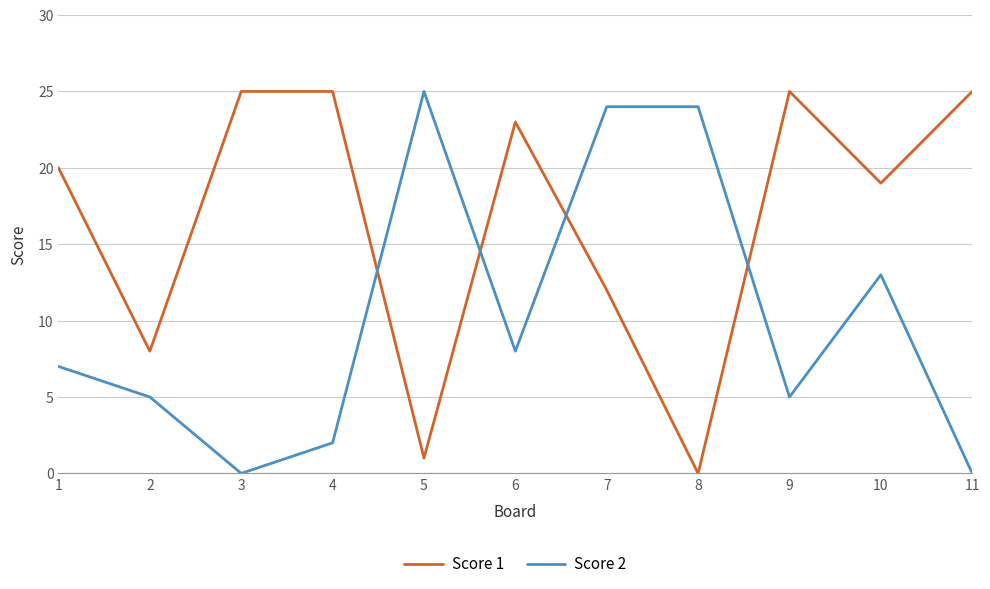

Which series has the largest total across all categories?

Score 1